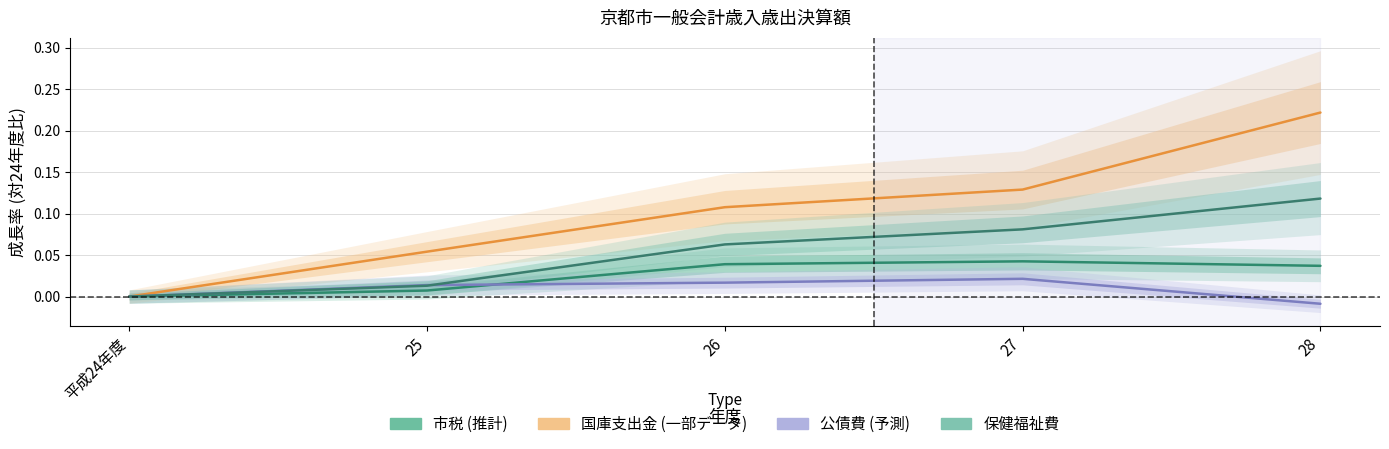

What position from the right is 26?

3